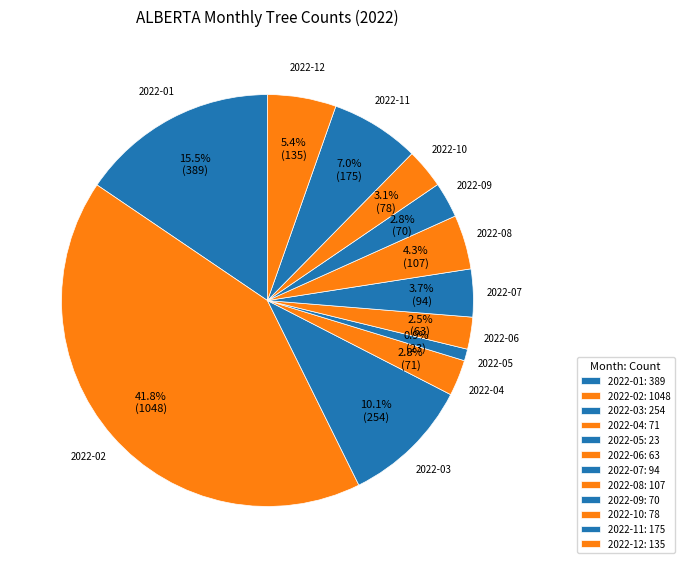

What is the change in value from 2022-05 to 2022-07?

+71